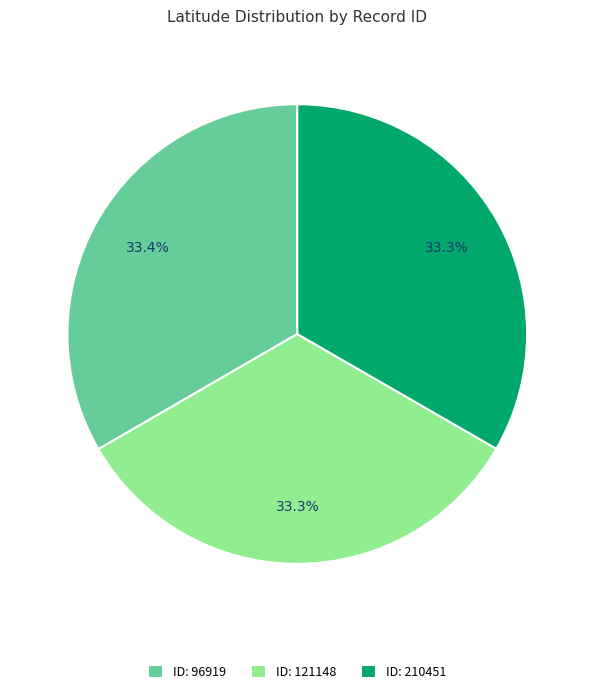

Is there a majority slice in this chart?

No